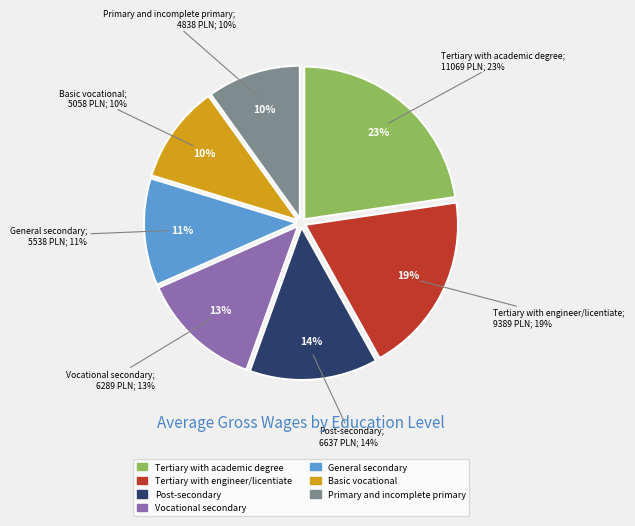

Is it true that Post-secondary is 14% of the pie?

True